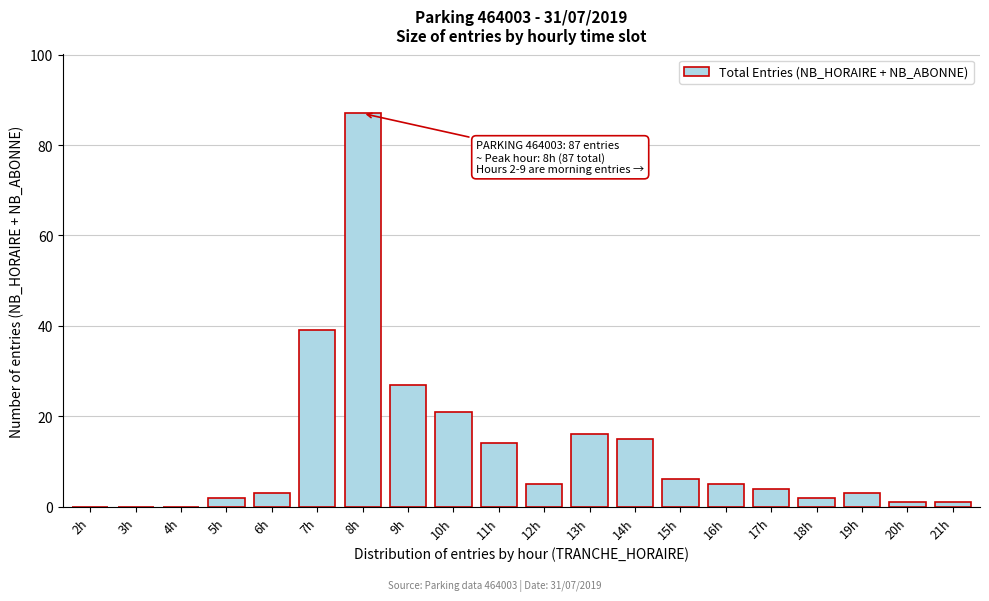

Reading right to left, transcribe all the data shown in this chart.

21h=1	20h=1	19h=3	18h=2	17h=4	16h=5	15h=6	14h=15	13h=16	12h=5	11h=14	10h=21	9h=27	8h=87	7h=39	6h=3	5h=2	4h=0	3h=0	2h=0